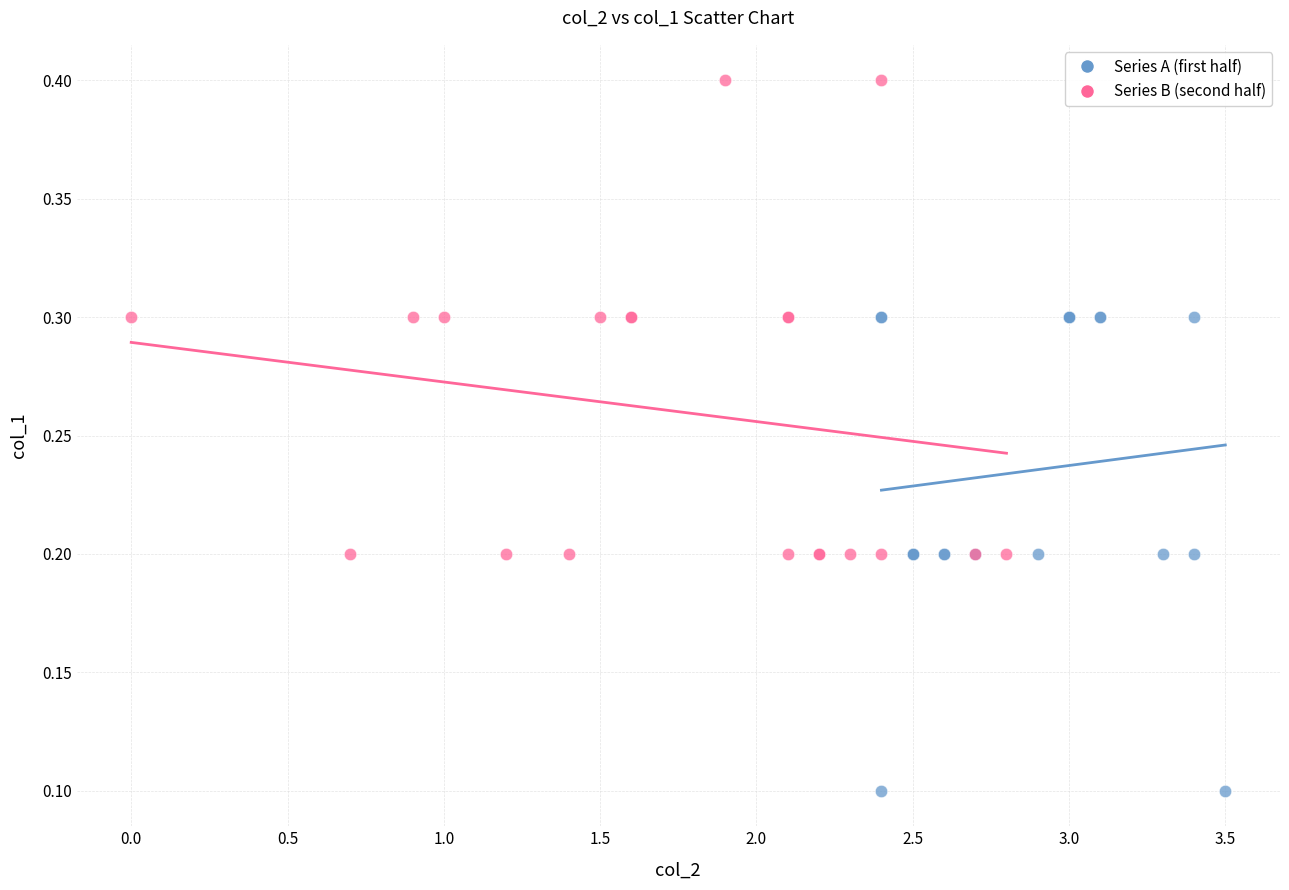

Which series reaches the minimum Y coordinate?

Series A (first half)